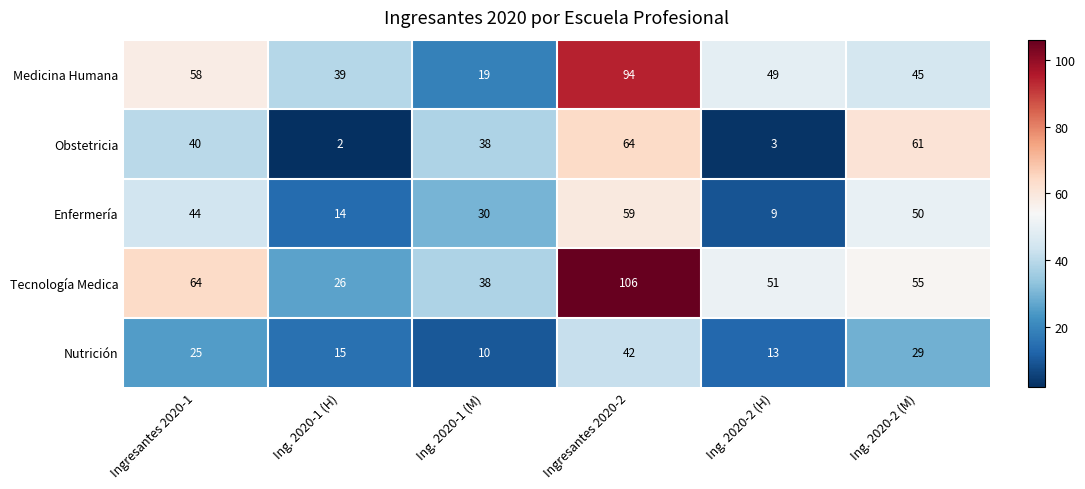

What value does the Nutrición series have at Ing. 2020-2 (H), to the nearest 10?

10